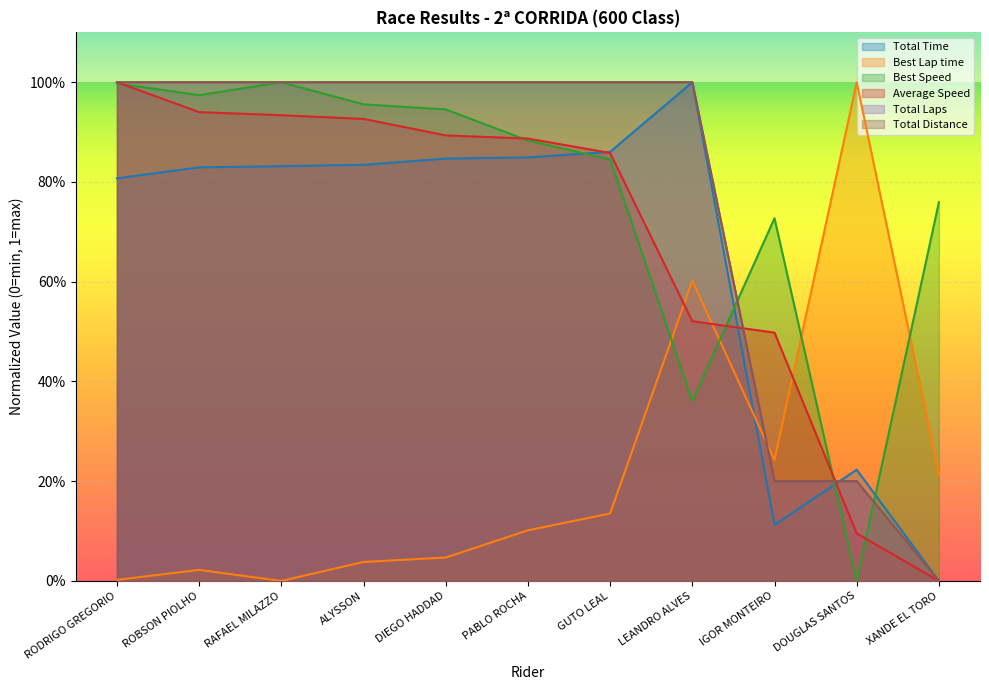

Does the chart display data point markers on the line(s)?

No